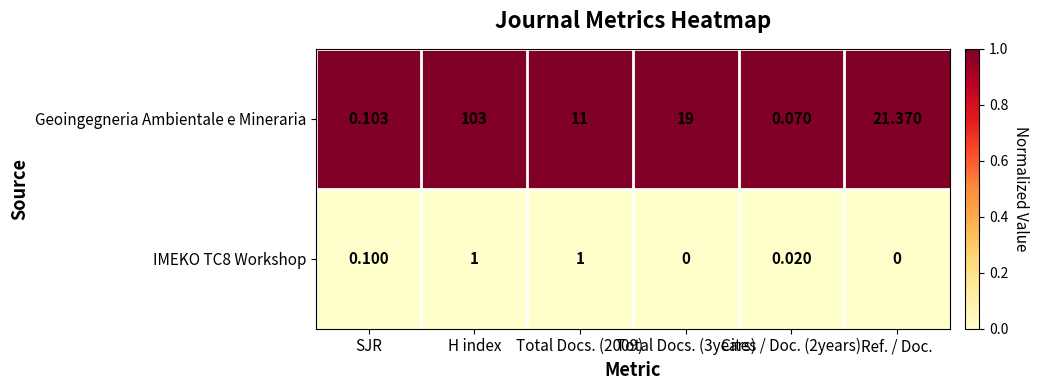

At Total Docs. (2009), list the series in order from largest to smallest.

Geoingegneria Ambientale e Mineraria, IMEKO TC8 Workshop